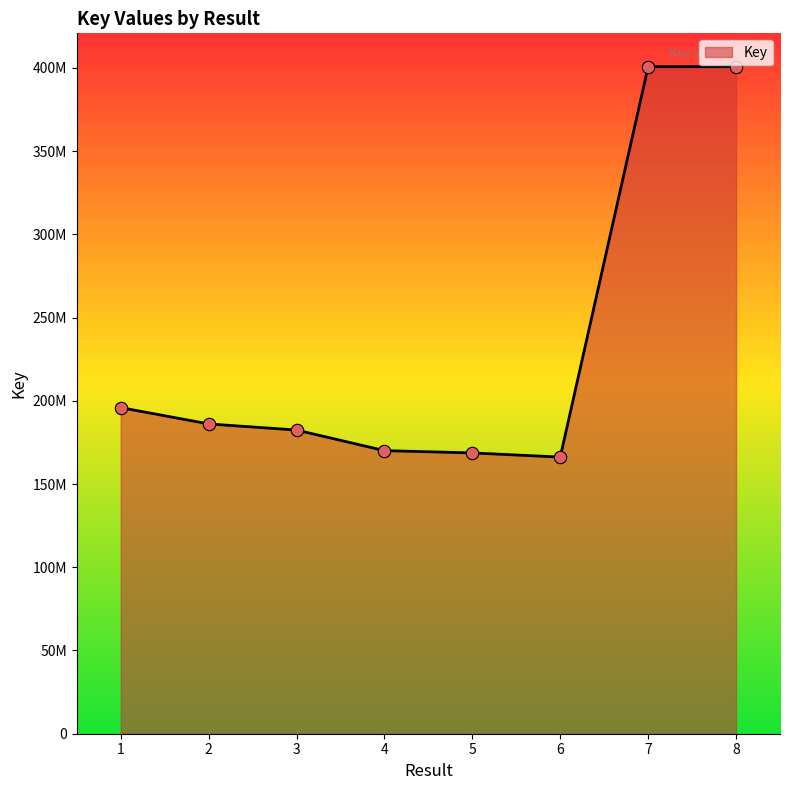

What is the change in value from 4 to 5?

-1387029